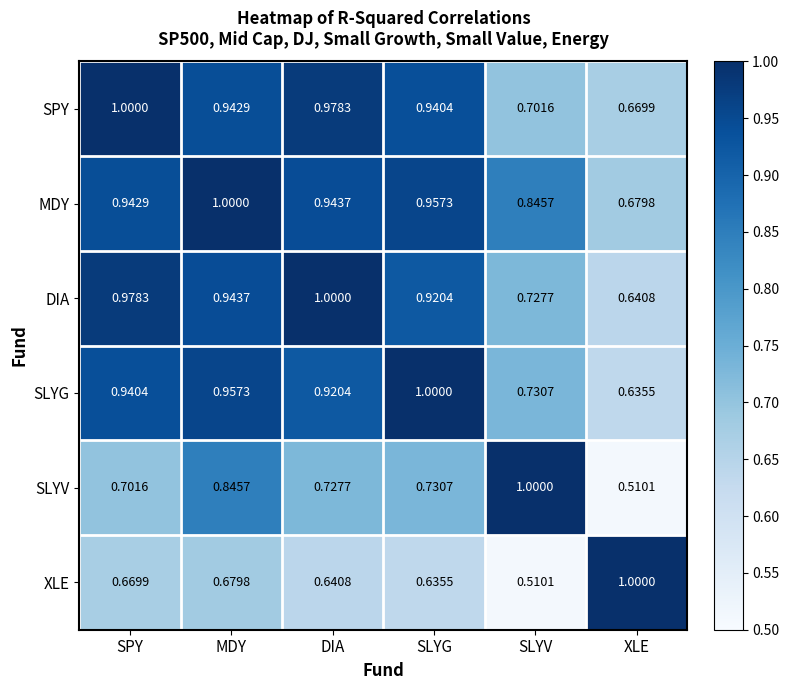

Which category has the highest value in the SLYG series?

SLYG